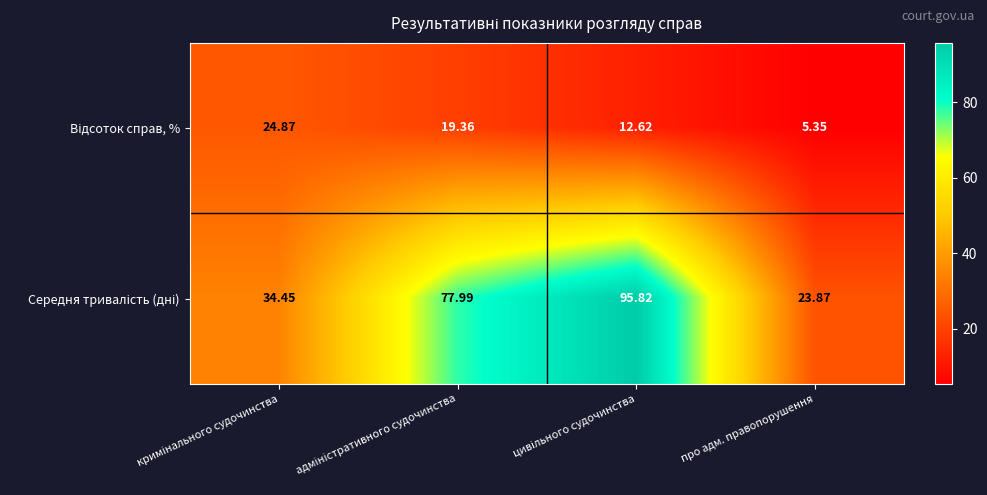

At which category does the chart reach its minimum across all series?

про адм. правопорушення